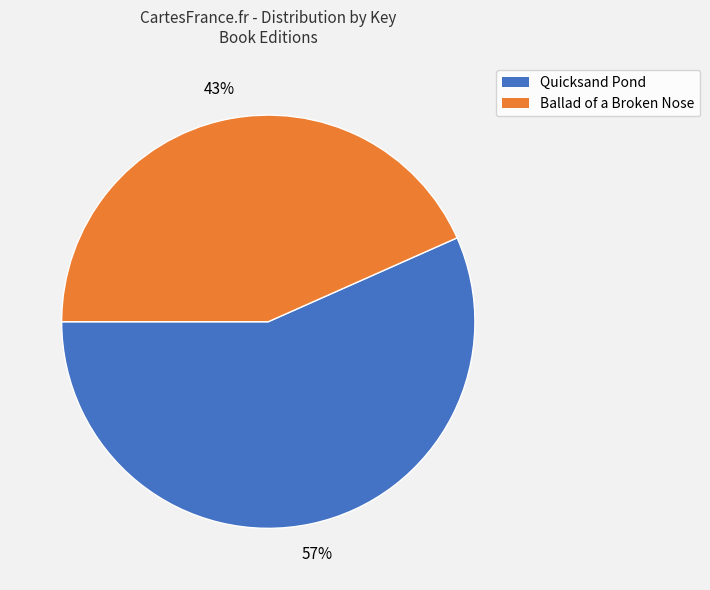

Is the sum of Quicksand Pond and Ballad of a Broken Nose greater than half?

Yes